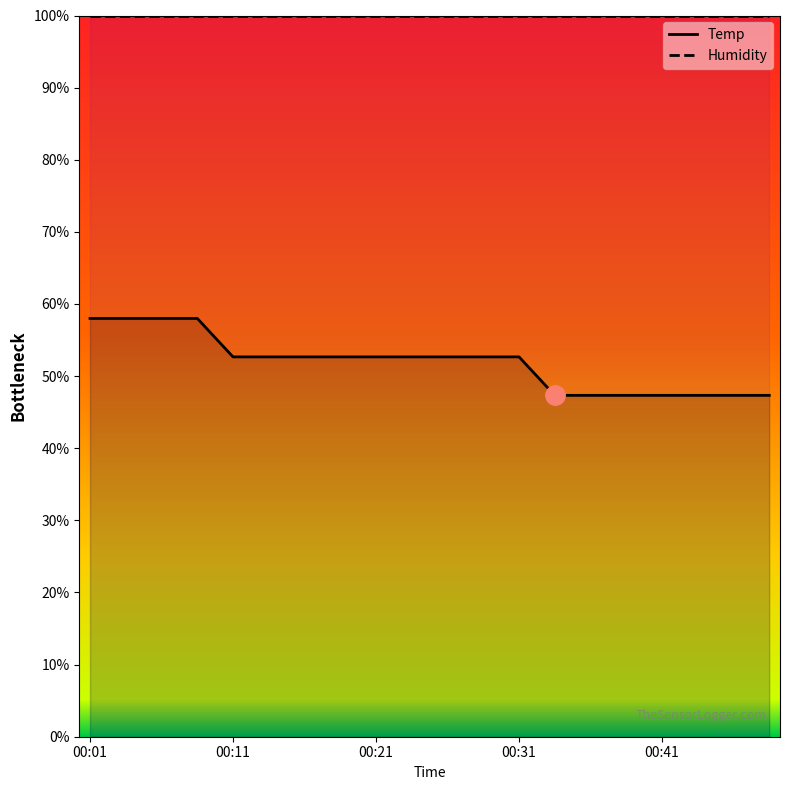

What is the difference between the maximum and minimum values?

10.7